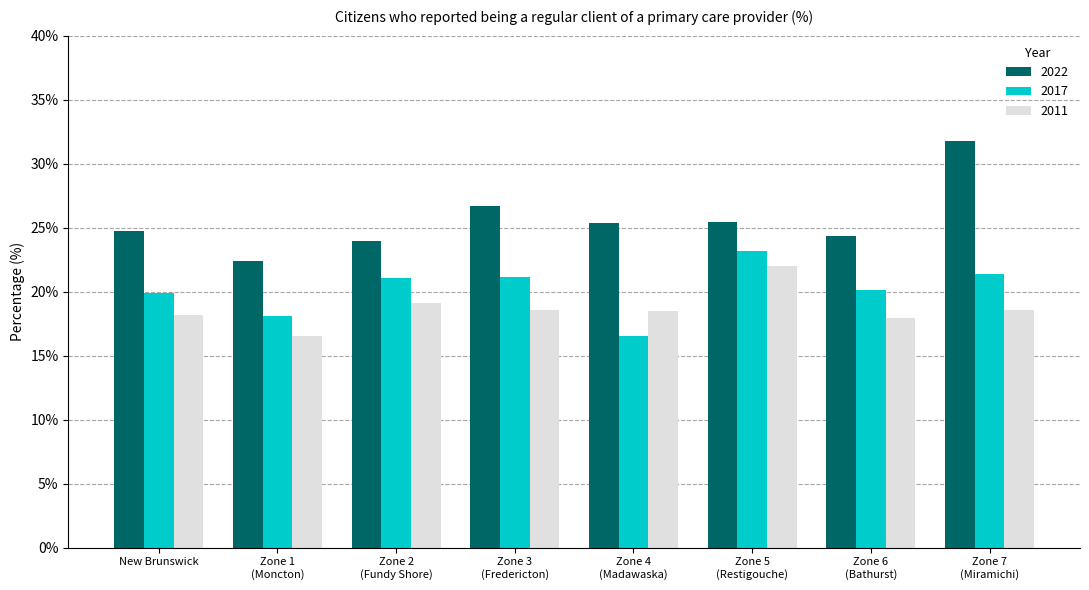

What is the sum of all 2022 values?

204.6